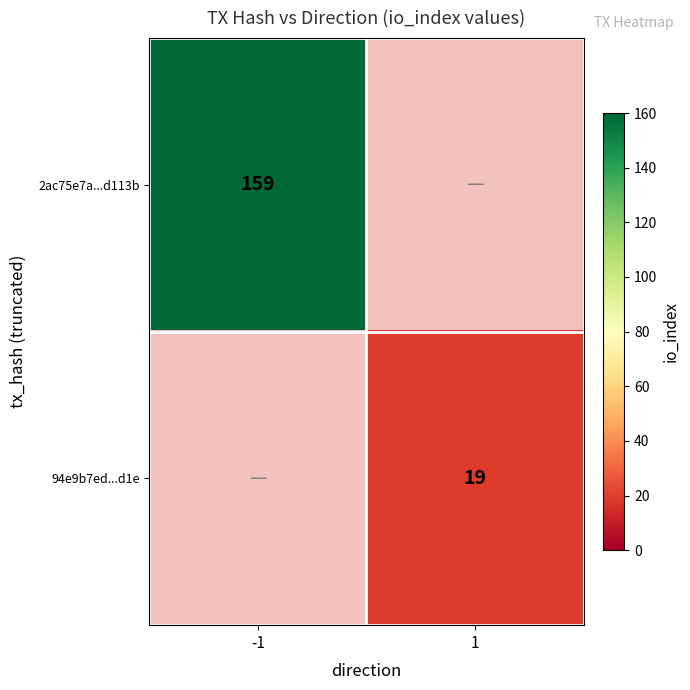

The 94e9b7ed...d1e series shows 30 at 1. True or false?

False